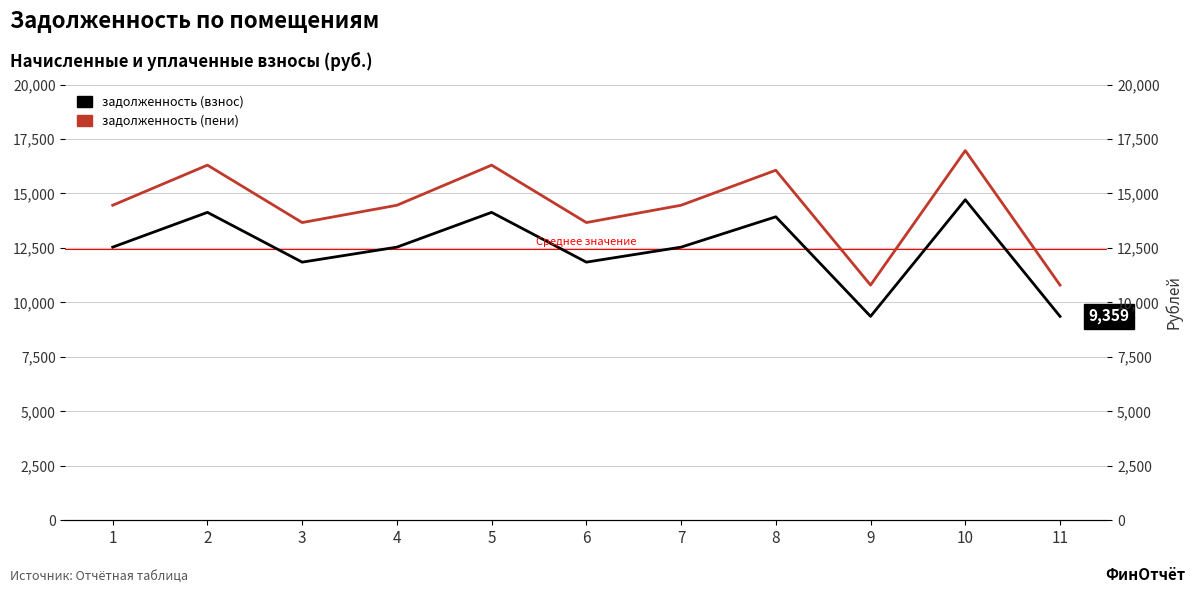

What is the smallest value displayed?

9358.7